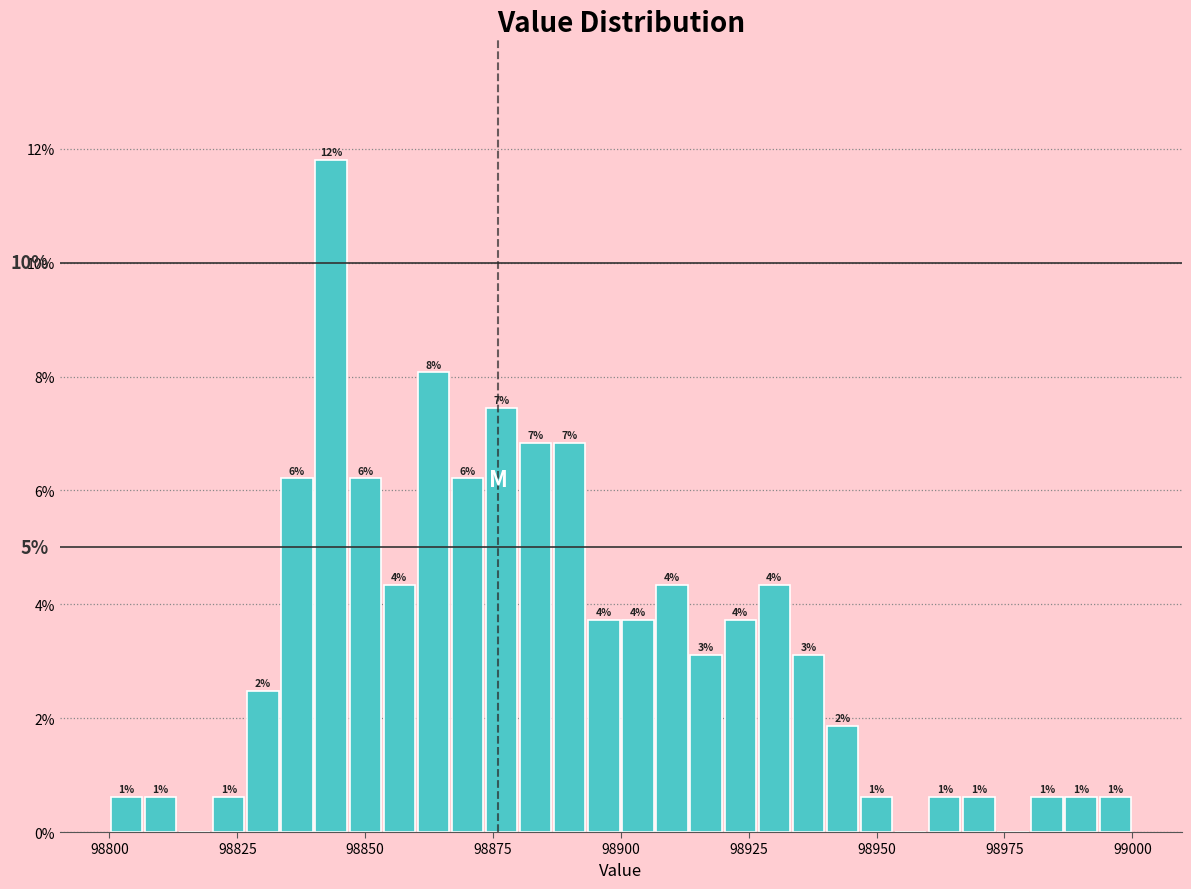

Read against the x-axis, roughly where is the centre of the tallest bar?

98845